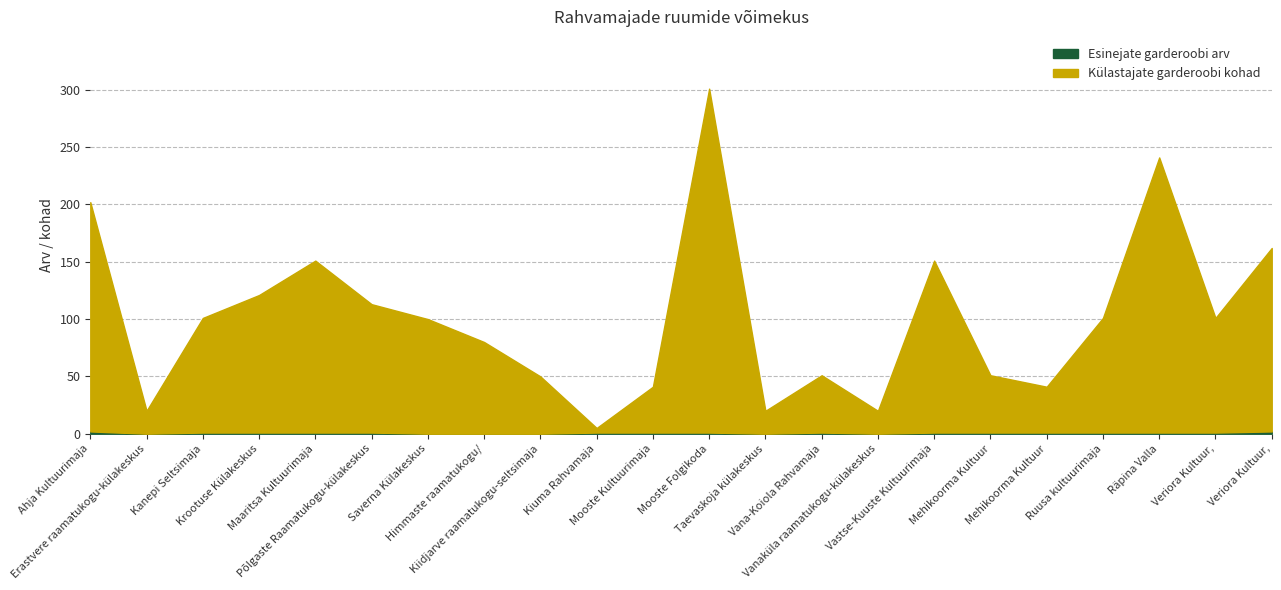

The value of Esinejate garderoobi arv at Vanaküla raamatukogu-külakeskus is 0. True or false?

True